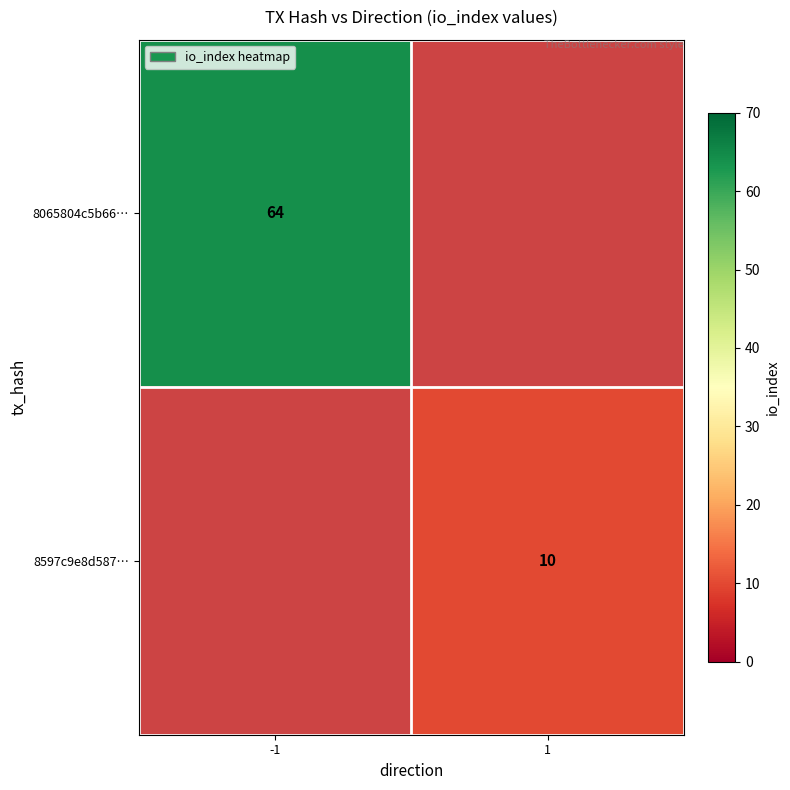

Is the value of 8597c9e8d587… at 1 greater than the value of 8065804c5b66… at -1?

No